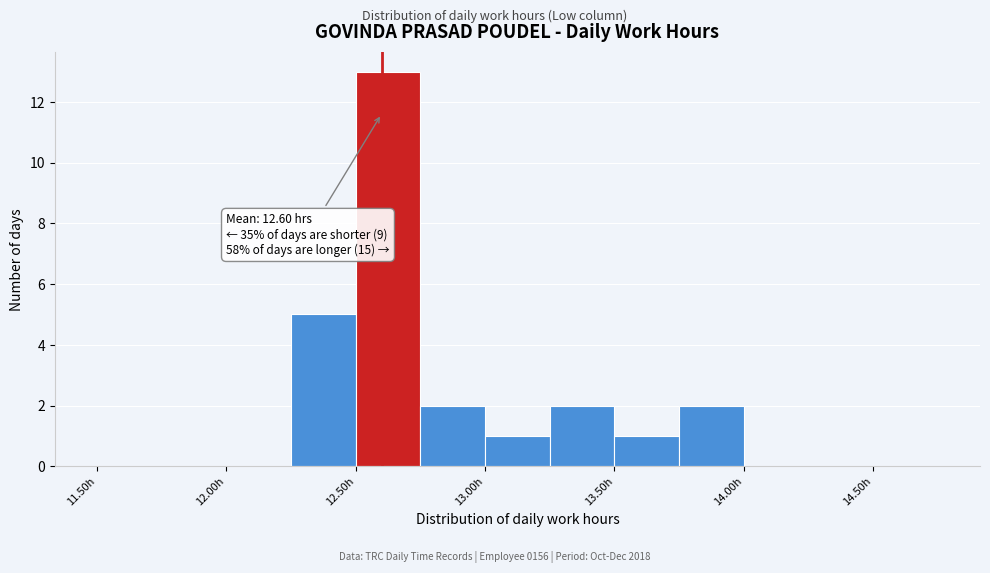

Over which range of the x-axis is the bar tallest?

12.50 to 12.75